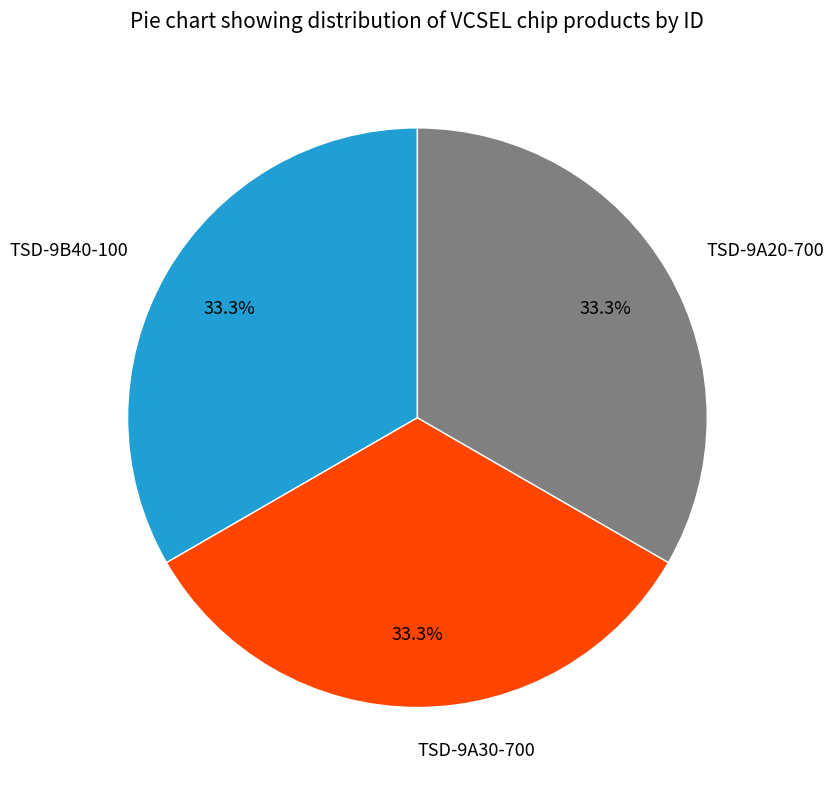

What portion of the pie excludes TSD-9A20-700?

66.7%